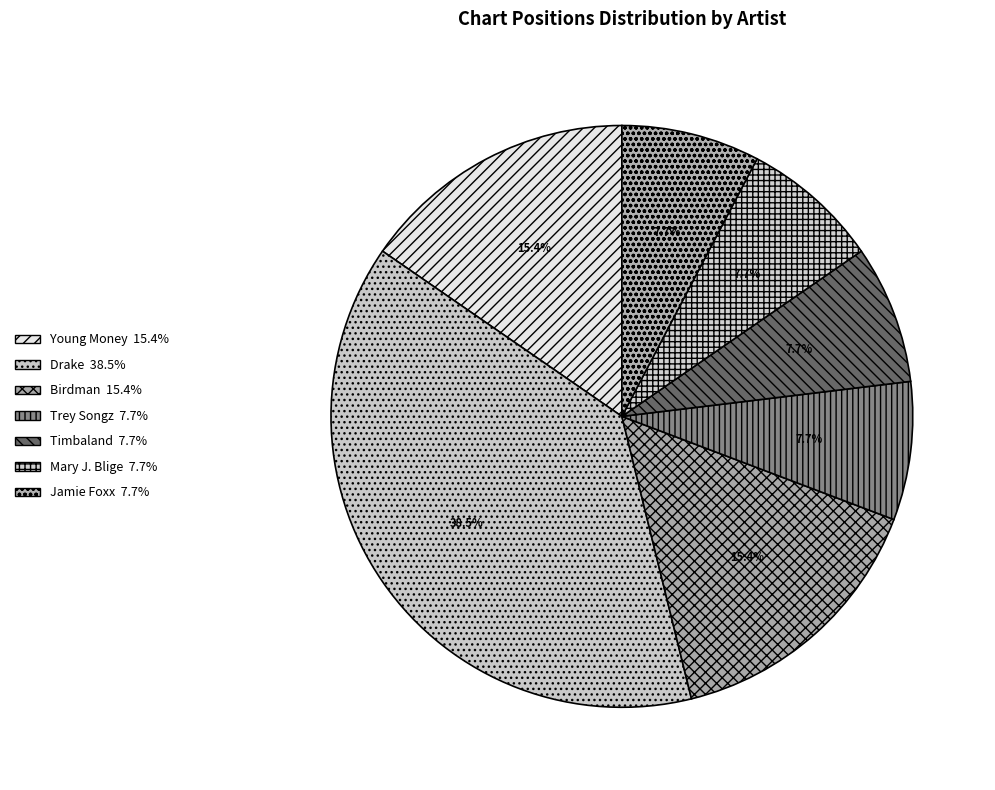

Which slice is the smallest?

Trey Songz